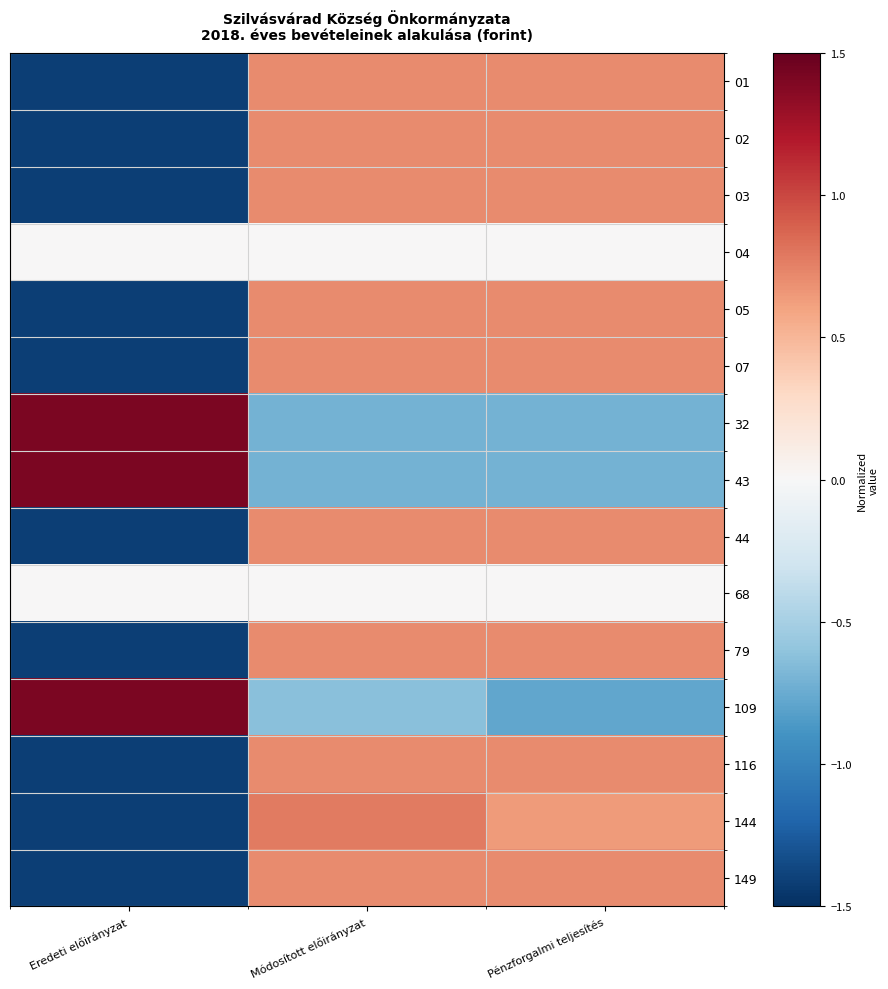

Reading right to left, extract all data points from this chart.

01: Pénzforgalmi teljesítés=0.7	Módosított előirányzat=0.7	Eredeti előirányzat=-1.4
02: Pénzforgalmi teljesítés=0.7	Módosított előirányzat=0.7	Eredeti előirányzat=-1.4
03: Pénzforgalmi teljesítés=0.7	Módosított előirányzat=0.7	Eredeti előirányzat=-1.4
04: Pénzforgalmi teljesítés=0.0	Módosított előirányzat=0.0	Eredeti előirányzat=0.0
05: Pénzforgalmi teljesítés=0.7	Módosított előirányzat=0.7	Eredeti előirányzat=-1.4
07: Pénzforgalmi teljesítés=0.7	Módosított előirányzat=0.7	Eredeti előirányzat=-1.4
32: Pénzforgalmi teljesítés=-0.7	Módosított előirányzat=-0.7	Eredeti előirányzat=1.4
43: Pénzforgalmi teljesítés=-0.7	Módosított előirányzat=-0.7	Eredeti előirányzat=1.4
44: Pénzforgalmi teljesítés=0.7	Módosított előirányzat=0.7	Eredeti előirányzat=-1.4
68: Pénzforgalmi teljesítés=0.0	Módosított előirányzat=0.0	Eredeti előirányzat=0.0
79: Pénzforgalmi teljesítés=0.7	Módosított előirányzat=0.7	Eredeti előirányzat=-1.4
109: Pénzforgalmi teljesítés=-0.8	Módosított előirányzat=-0.6	Eredeti előirányzat=1.4
116: Pénzforgalmi teljesítés=0.7	Módosított előirányzat=0.7	Eredeti előirányzat=-1.4
144: Pénzforgalmi teljesítés=0.6	Módosított előirányzat=0.8	Eredeti előirányzat=-1.4
149: Pénzforgalmi teljesítés=0.7	Módosított előirányzat=0.7	Eredeti előirányzat=-1.4